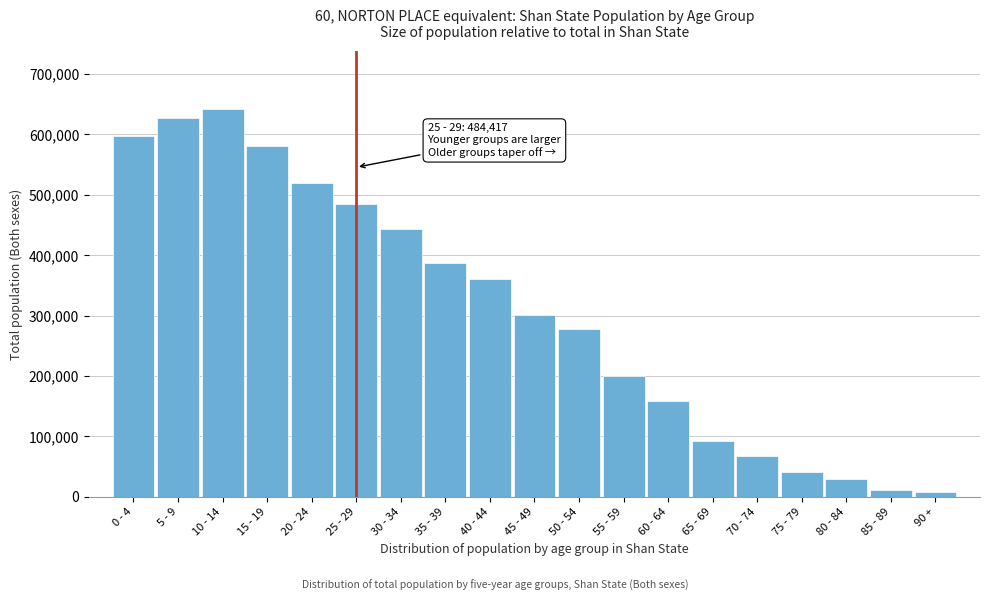

Reading right to left, list all the values displayed in this chart.

90 +=7372	85 - 89=11884	80 - 84=28744	75 - 79=40065	70 - 74=66751	65 - 69=92127	60 - 64=158688	55 - 59=200659	50 - 54=278475	45 - 49=300831	40 - 44=359989	35 - 39=387362	30 - 34=442641	25 - 29=484417	20 - 24=518970	15 - 19=580164	10 - 14=642050	5 - 9=626534	0 - 4=596709